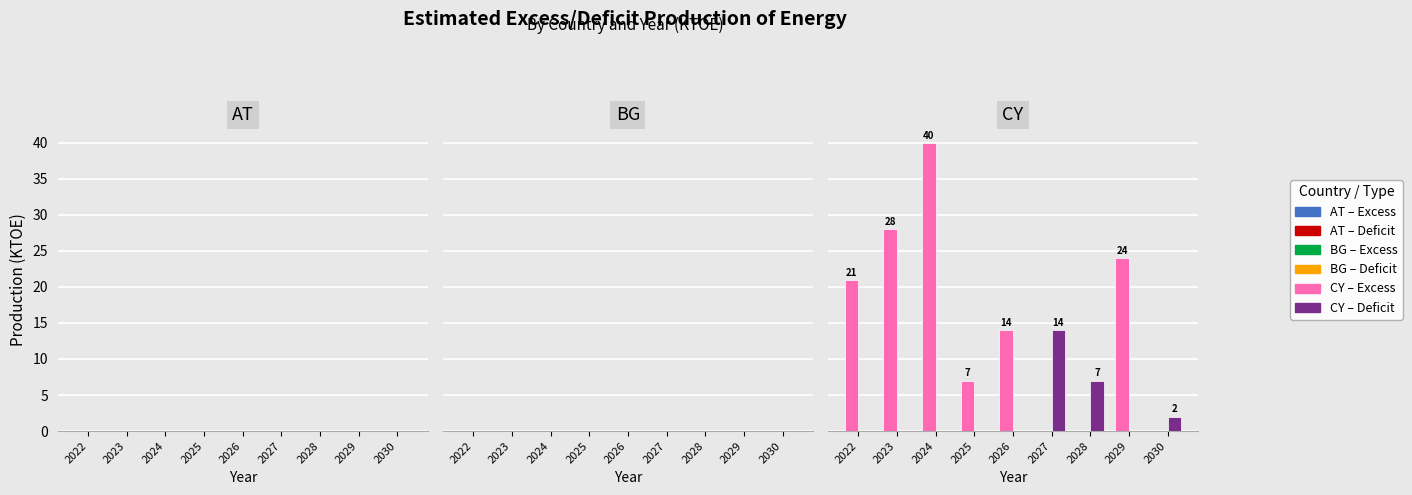

The value of Deficit Production at 2027 is 20. True or false?

False